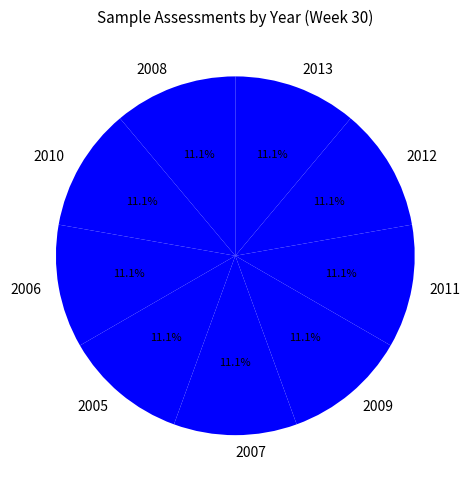

What is the total percentage of 2008 and 2013?

22.2%